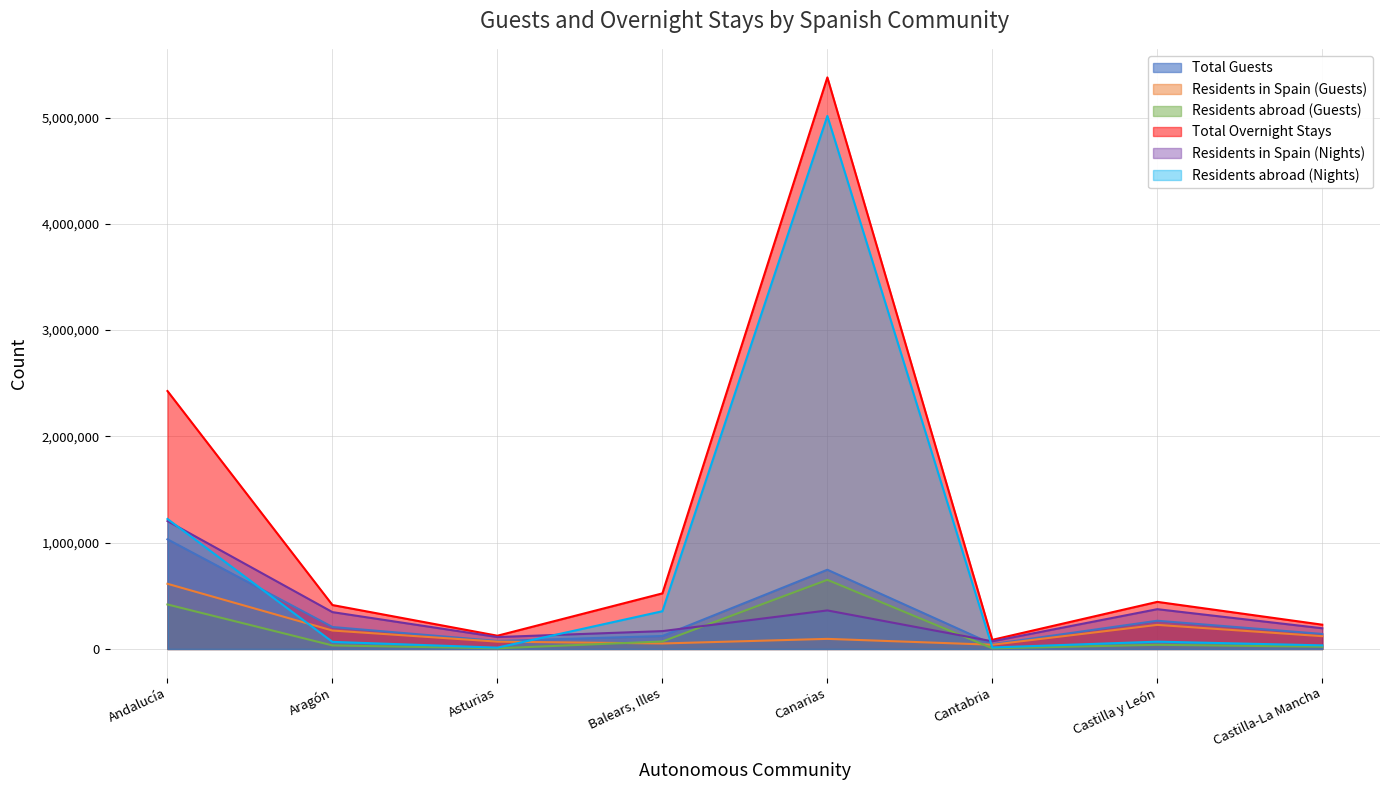

What position from the right is Castilla-La Mancha?

1